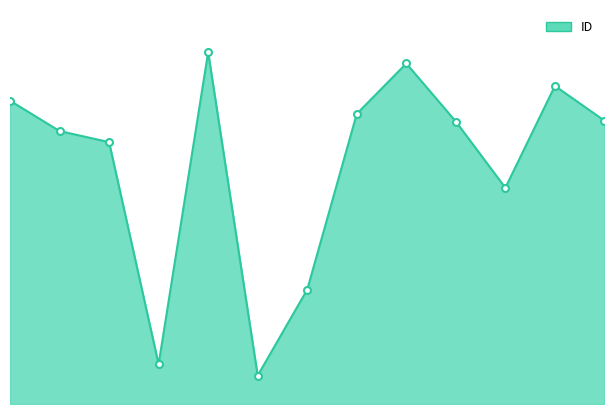

Reading left to right, what are all the values shown in this chart?

11536	11322	11244	9679	11878	9599	10205	11443	11798	11389	10922	11640	11395